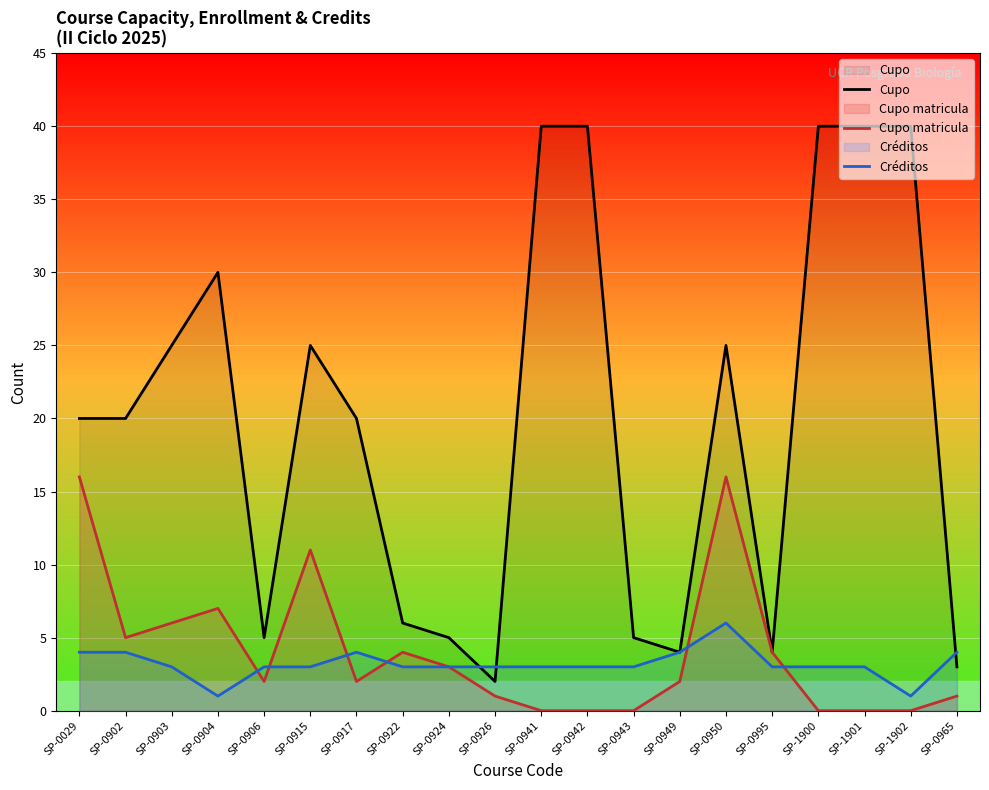

How many data points in Cupo matricula are less than 2?

8